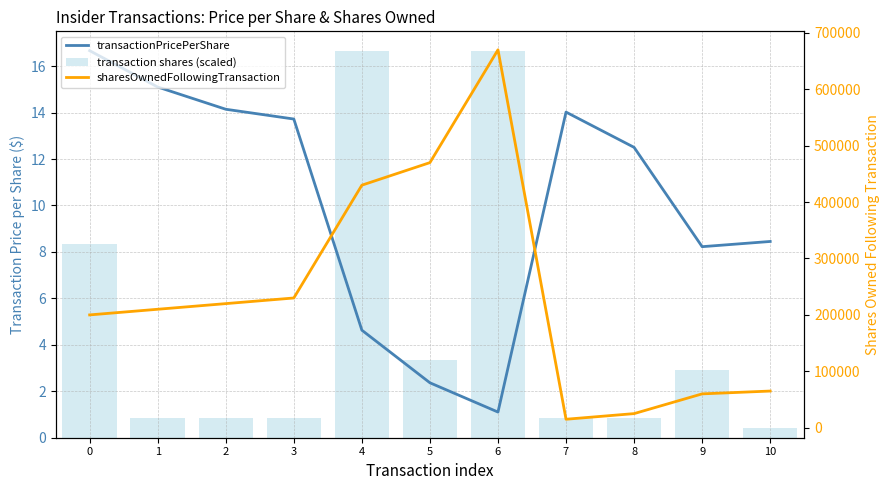

At which label does sharesOwnedFollowingTransaction reach its minimum?

7